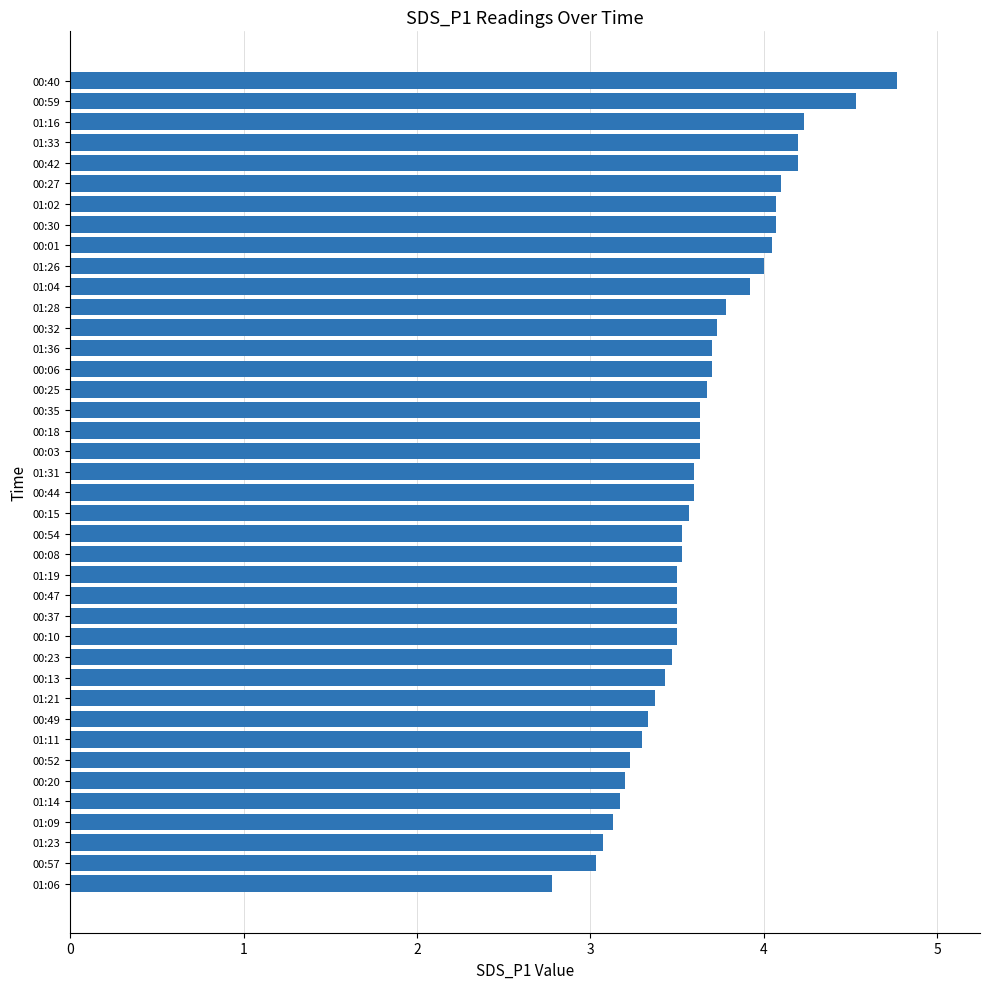

What is the smallest value displayed?

2.8